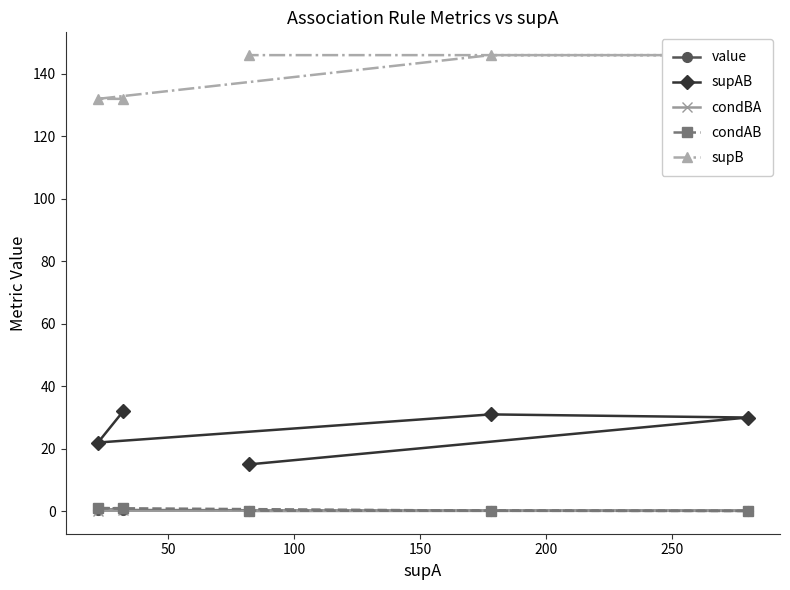

Rank the series by their maximum value, from highest to lowest.

supB, supAB, condAB, value, condBA